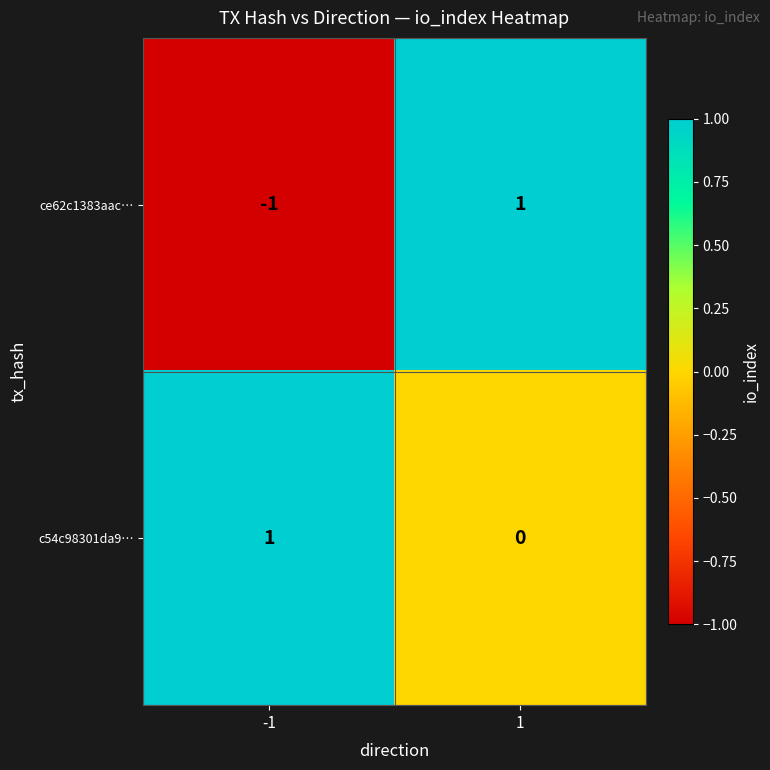

The c54c98301da9… series shows 1 at -1. True or false?

True